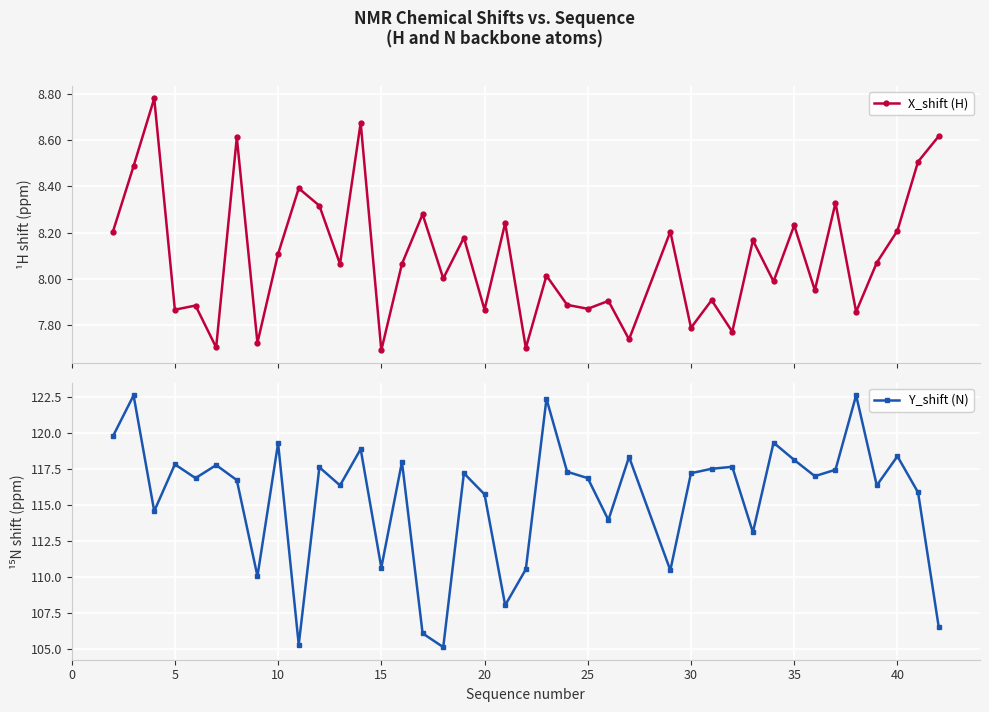

True or false: Y_shift (N) has a value of 117.8 at 5.

True